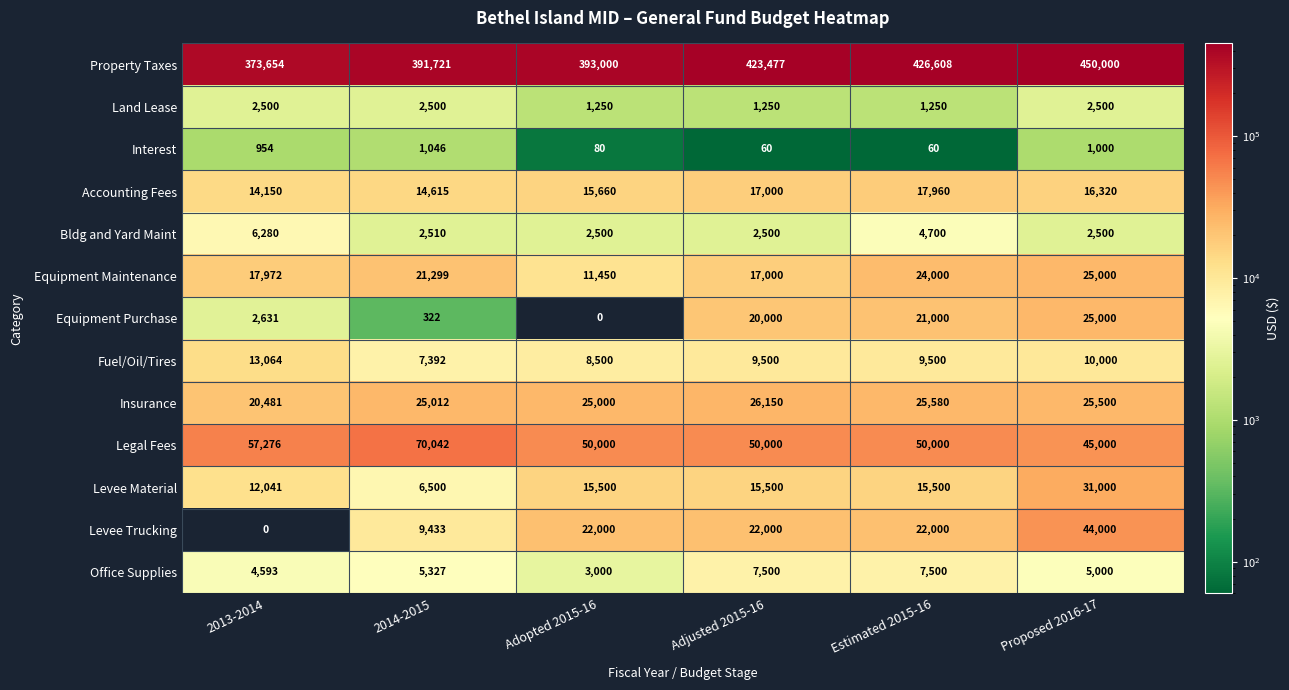

Count the Legal Fees values in the range 50000 to 57276.

4